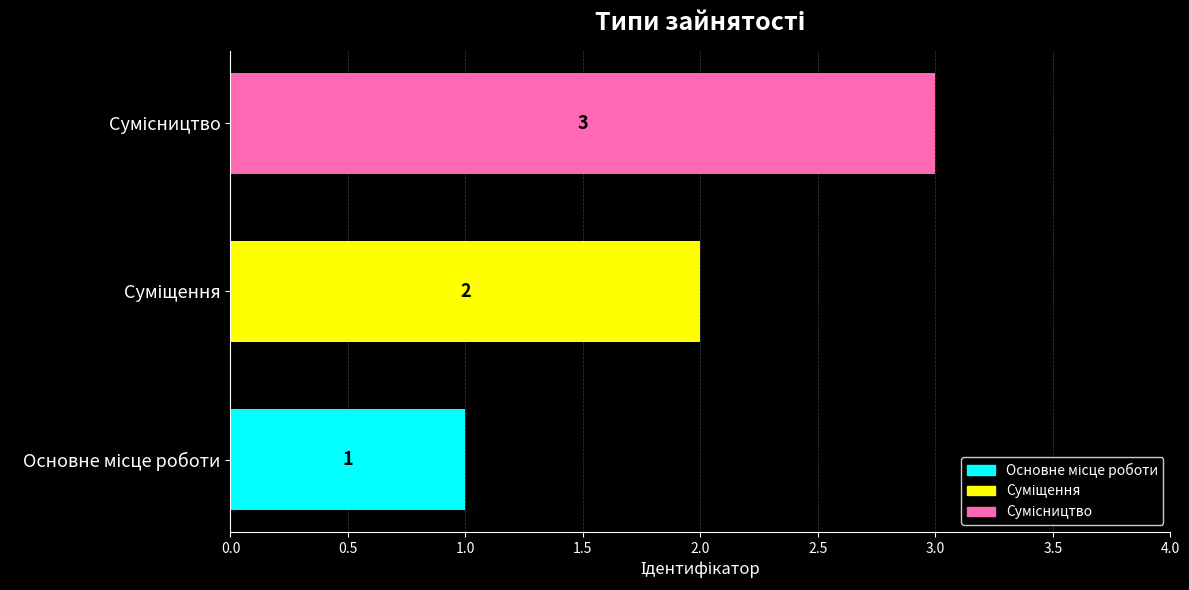

Count the values in the range 1 to 3.

3